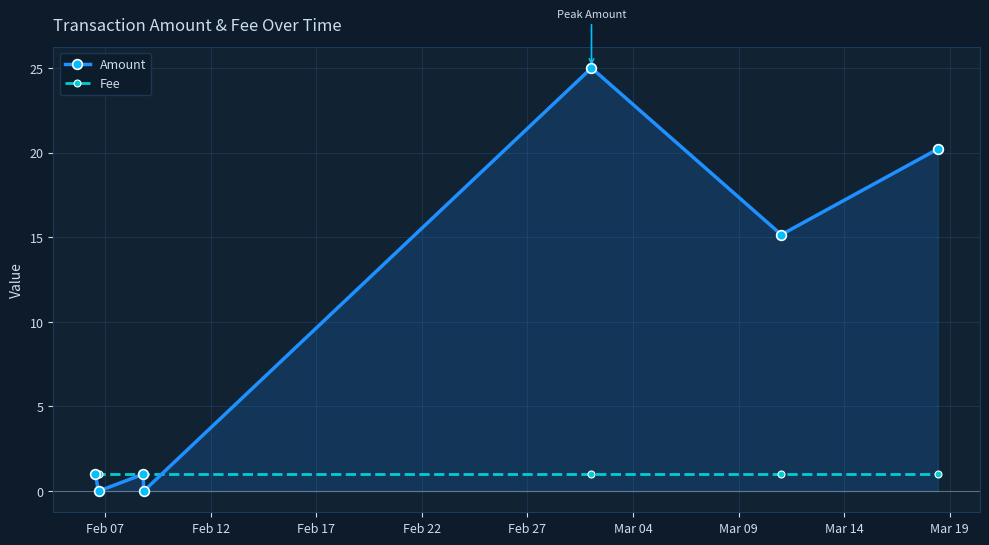

What is the value of the Amount point at the 6th from the left?

15.2